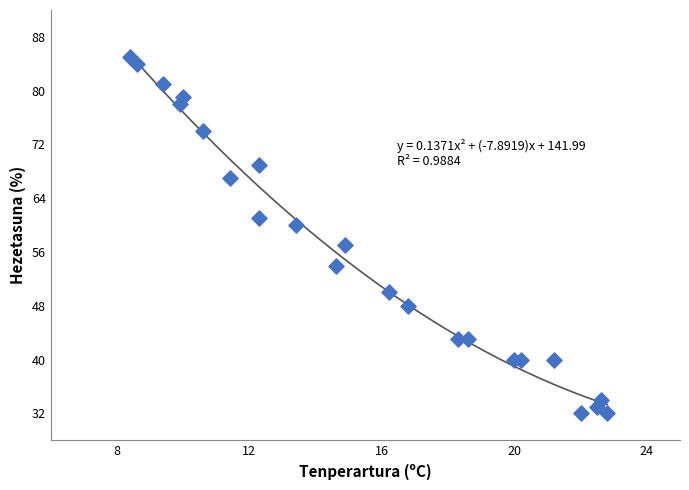

What is the range of Y values (max minus min)?

53